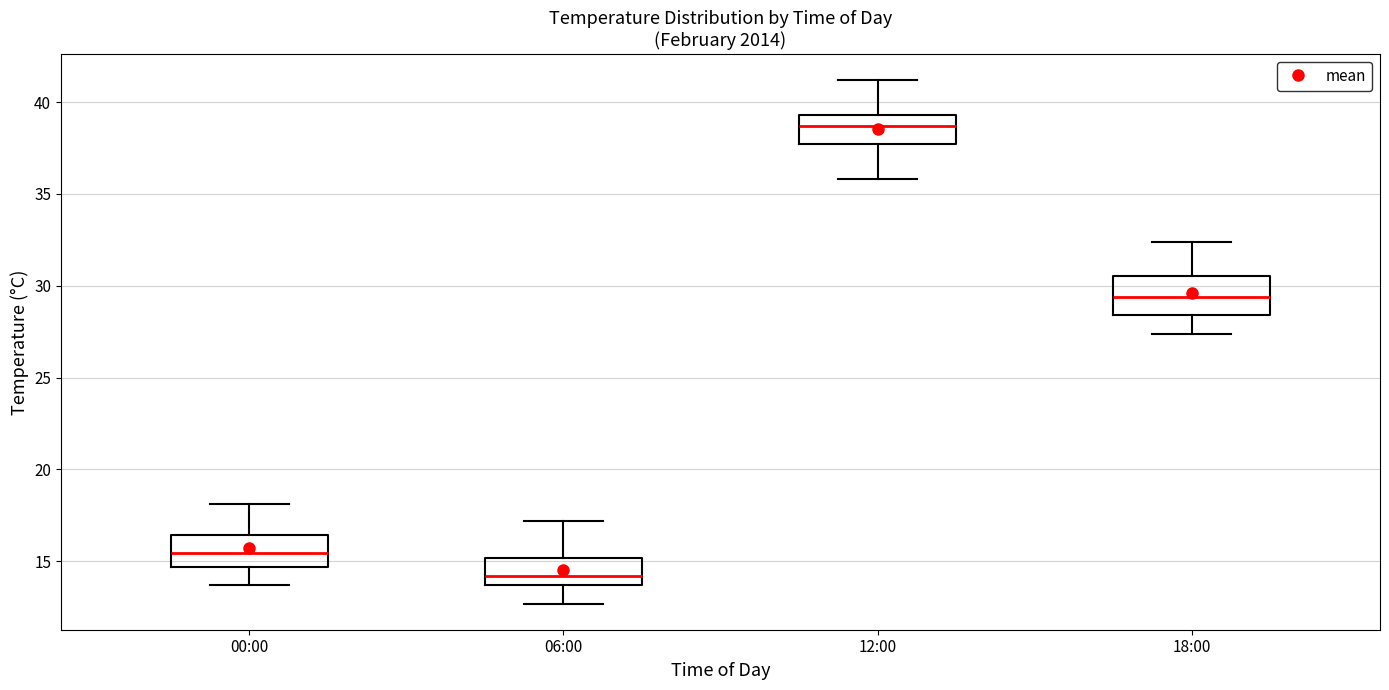

Where is the upper edge of the box for 00:00 on the y-axis? The values are not printed on the chart, so give them approximately, as read against the axis.

16.5